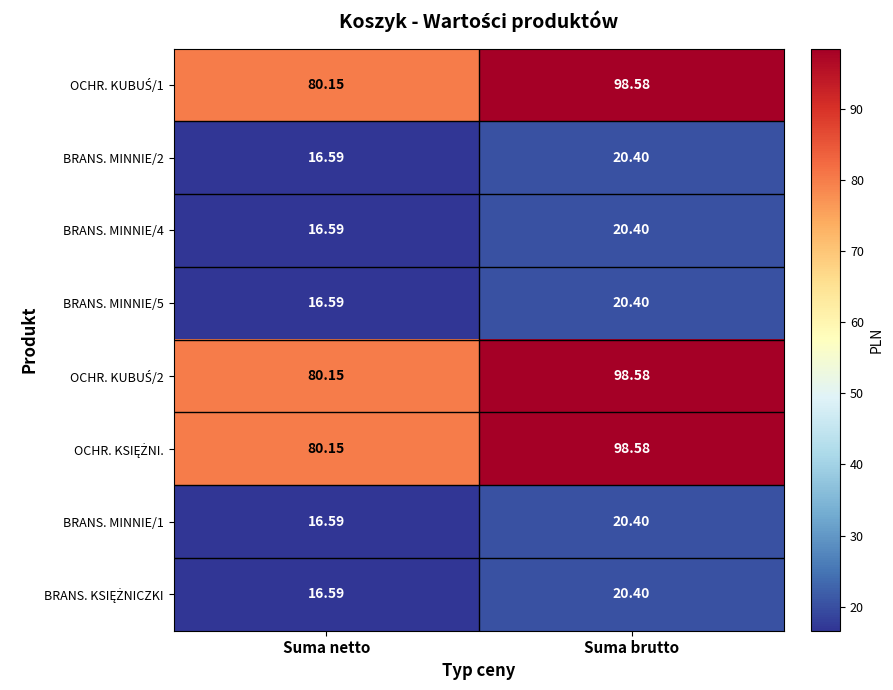

Rank the categories by BRANS. MINNIE/5 value from lowest to highest.

Suma netto, Suma brutto